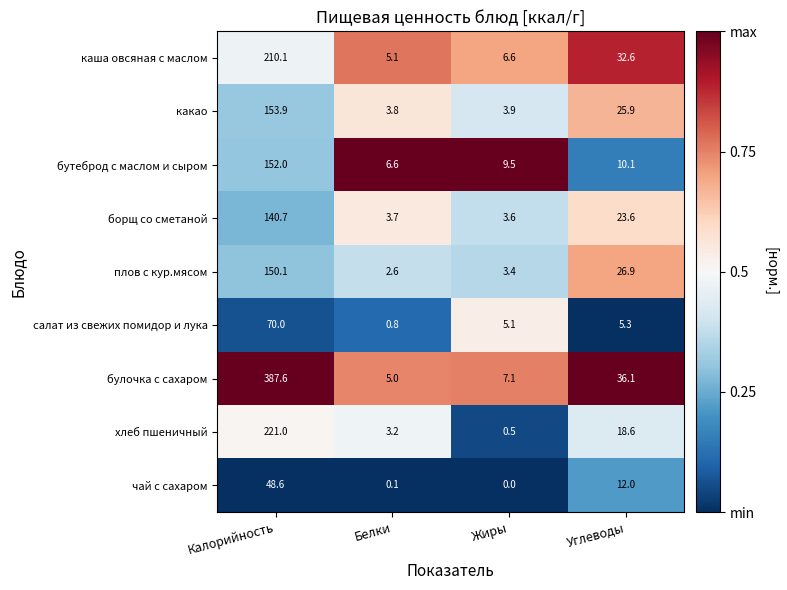

Which series has the largest range (max minus min)?

булочка с сахаром